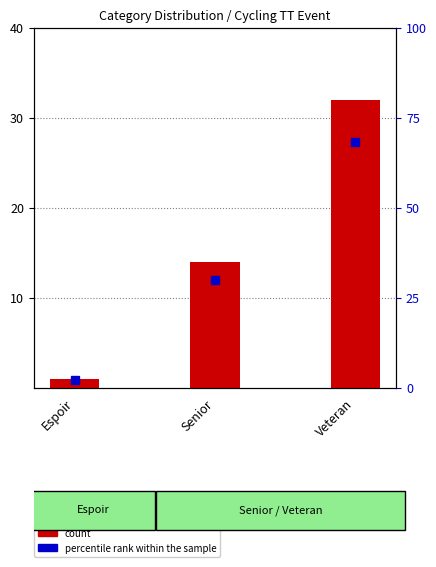

What is the label of the 1st bar from the left?

Espoir